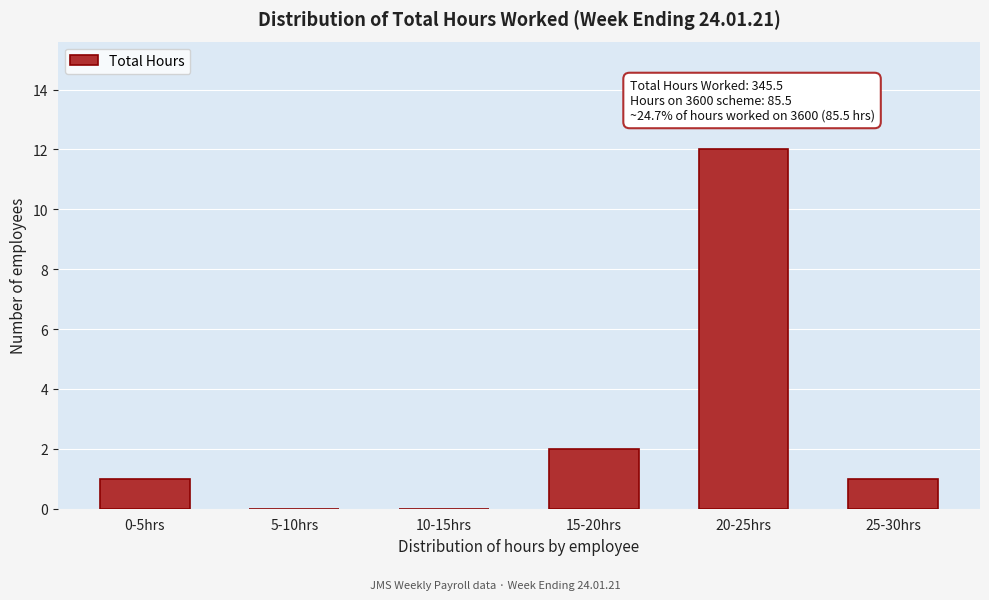

Reading left to right, list all the values displayed in this chart.

0-5hrs=1	5-10hrs=0	10-15hrs=0	15-20hrs=2	20-25hrs=12	25-30hrs=1